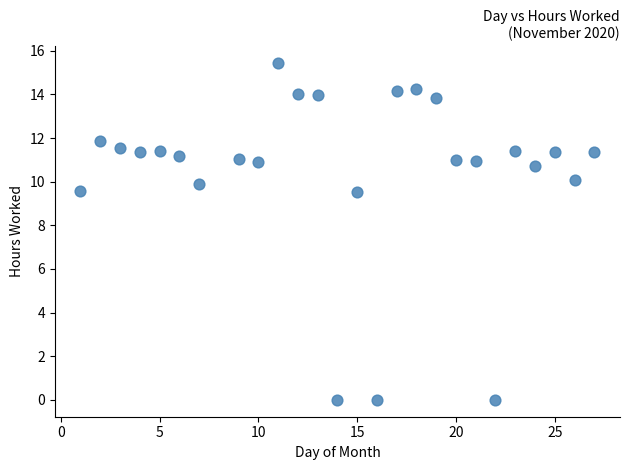

What is the range of X values (max minus min)?

26.0